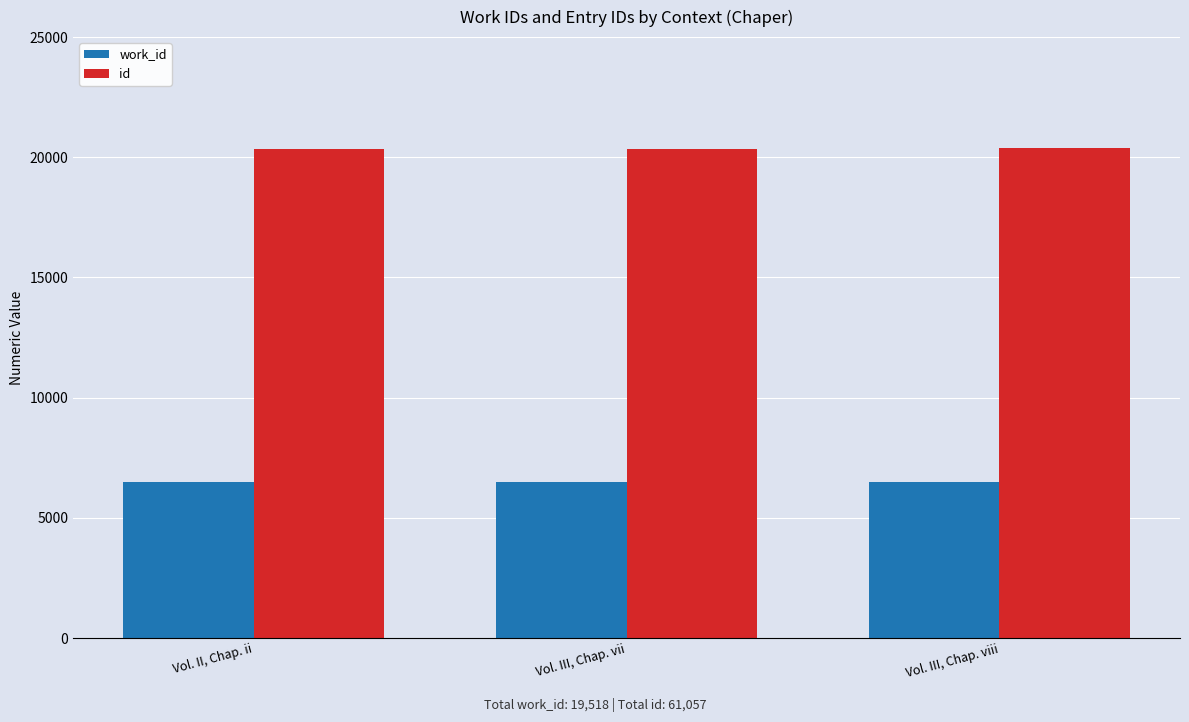

True or false: work_id has a value of 2220 at Vol. III, Chap. vii.

False